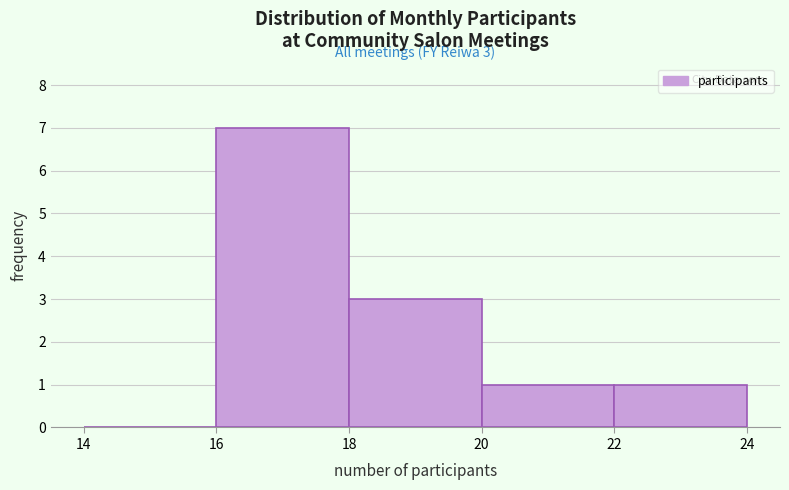

Which range on the x-axis has the tallest bar?

16 to 18